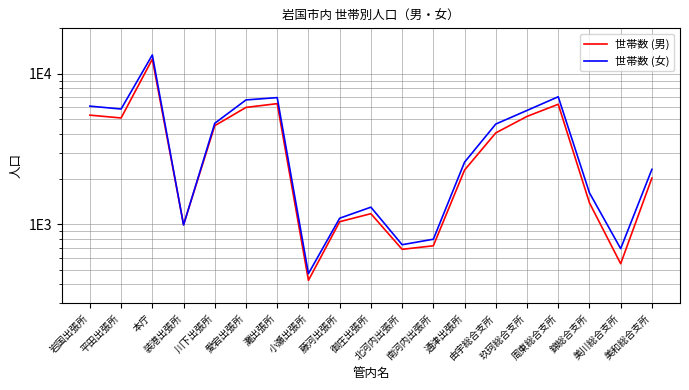

How many interior local valleys does the 世帯数 (女) series have?

5